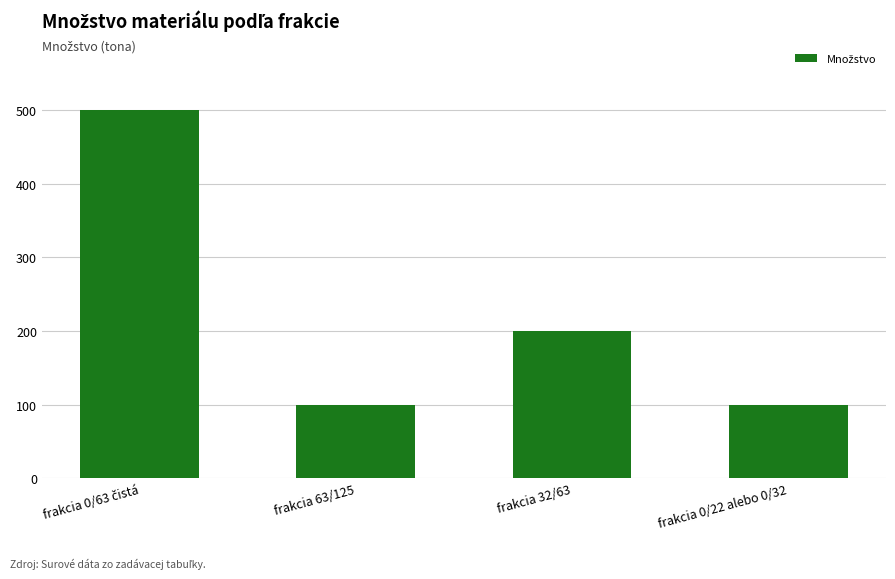

Where is the data nearest to the value 300?

frakcia 32/63